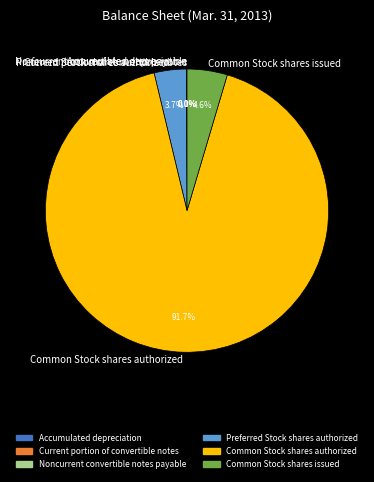

Is it true that Common Stock shares issued is 5% of the pie?

True